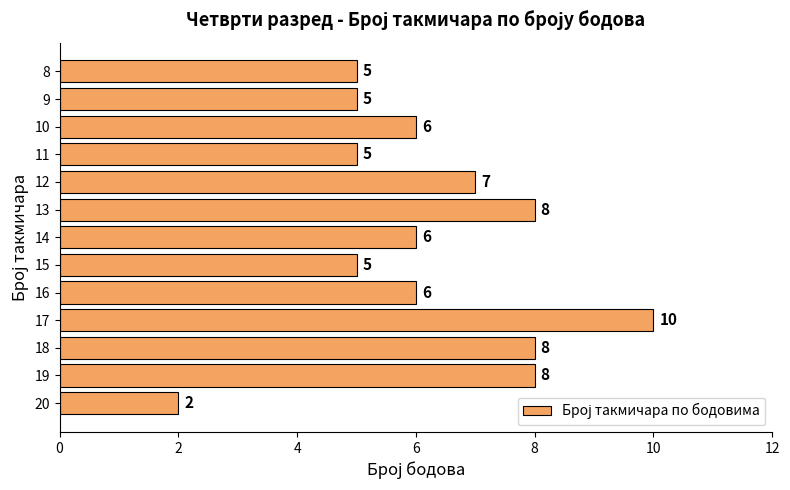

How many values are between 5 and 8?

11